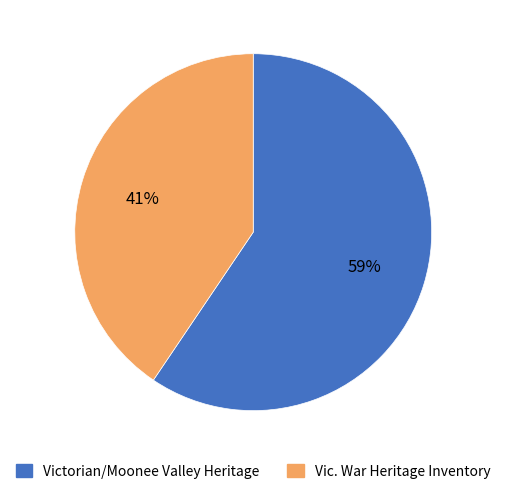

Is there any slice that represents more than half of the pie?

Yes